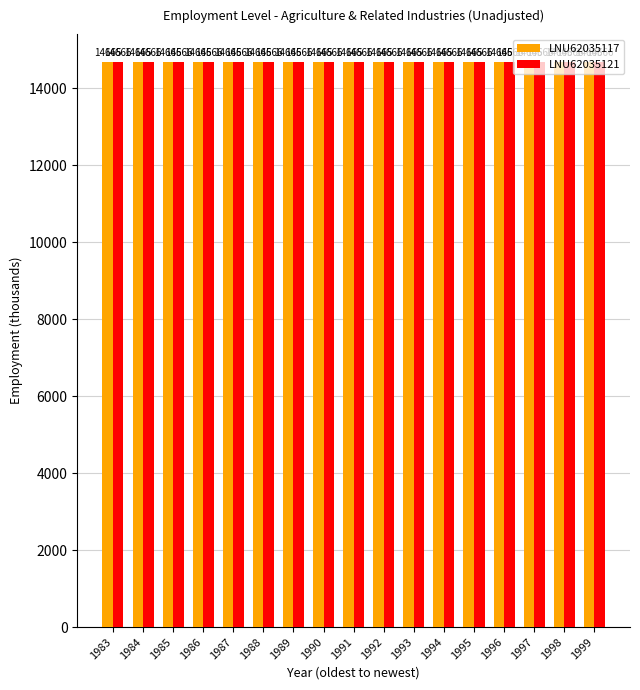

At how many categories does at least one series exceed 14665?

17